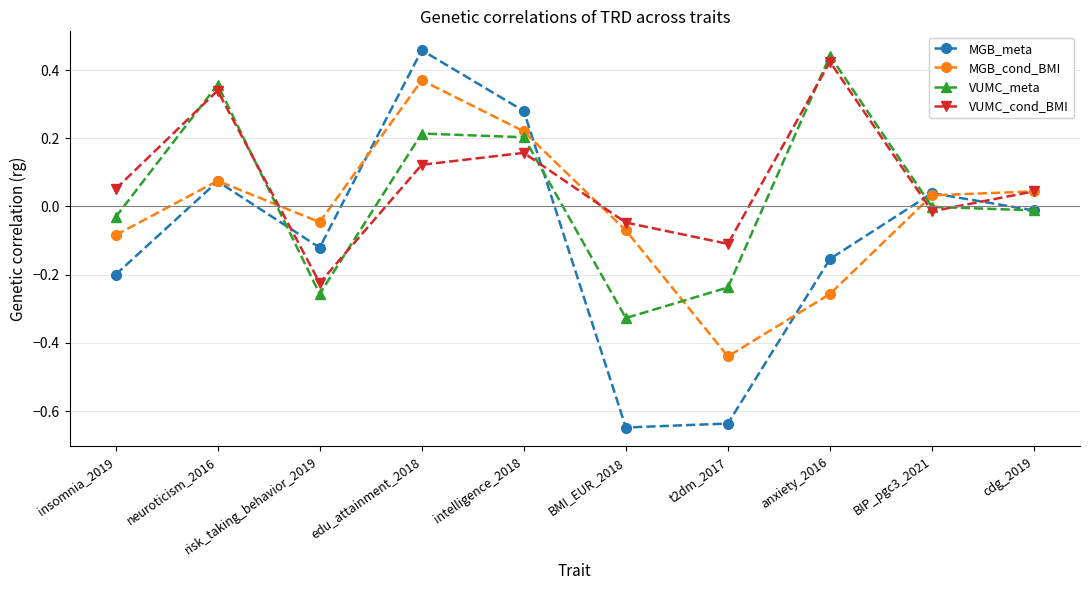

Between which two adjacent categories do MGB_cond_BMI and VUMC_meta first intersect?

neuroticism_2016 and risk_taking_behavior_2019